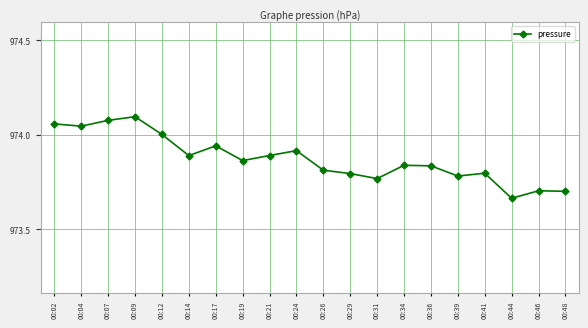

Which has a higher value, 00:26 or 00:24?

00:24